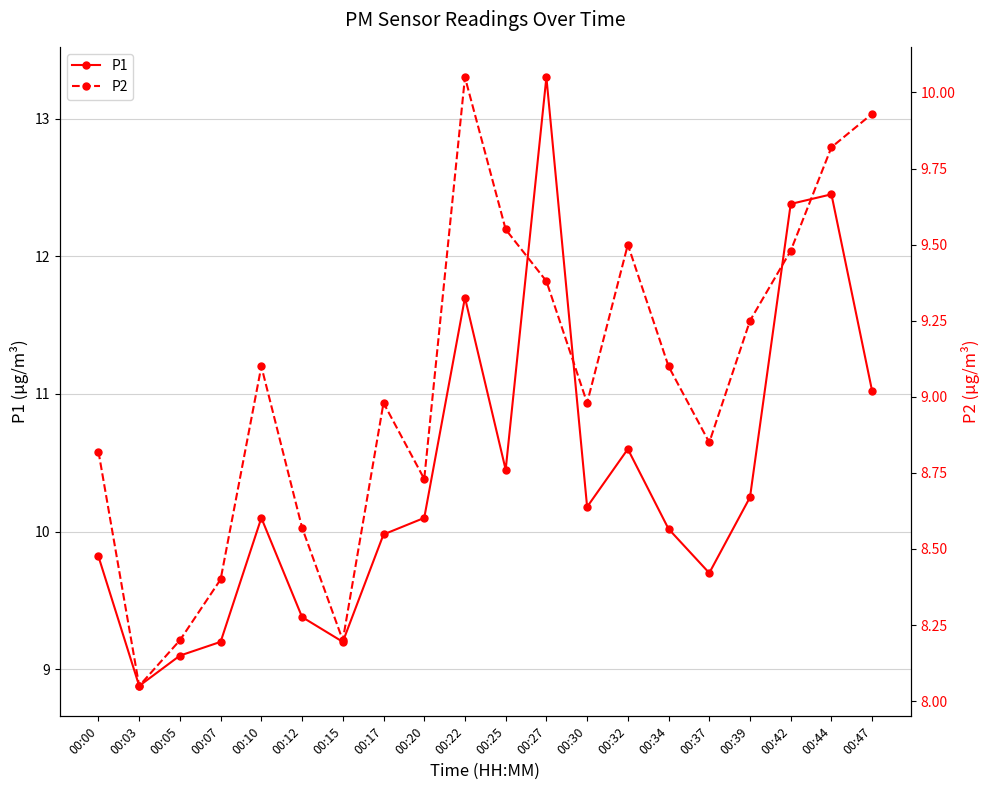

What is the minimum value shown in the chart?

8.1